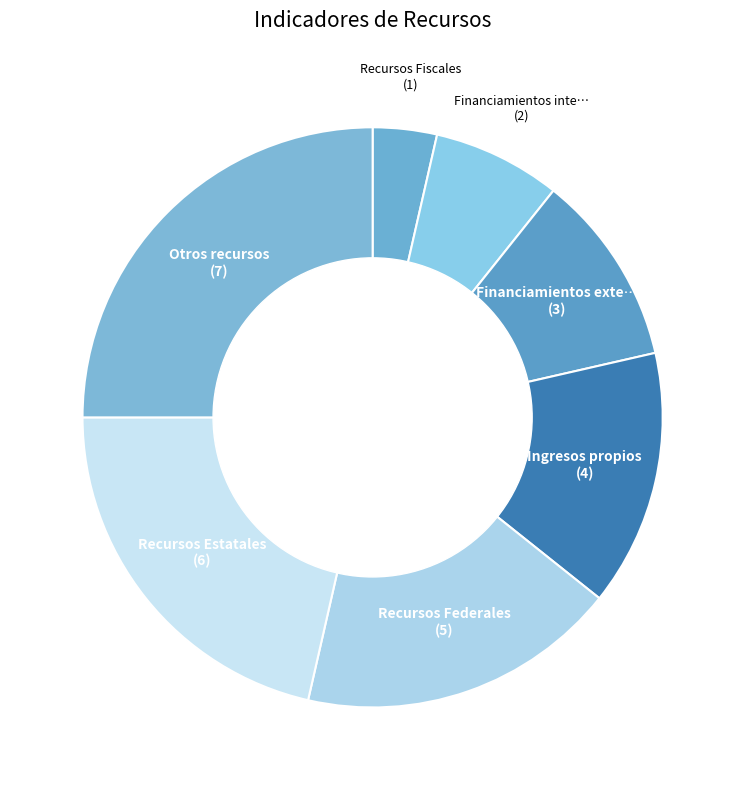

How many segments does this pie chart have?

7